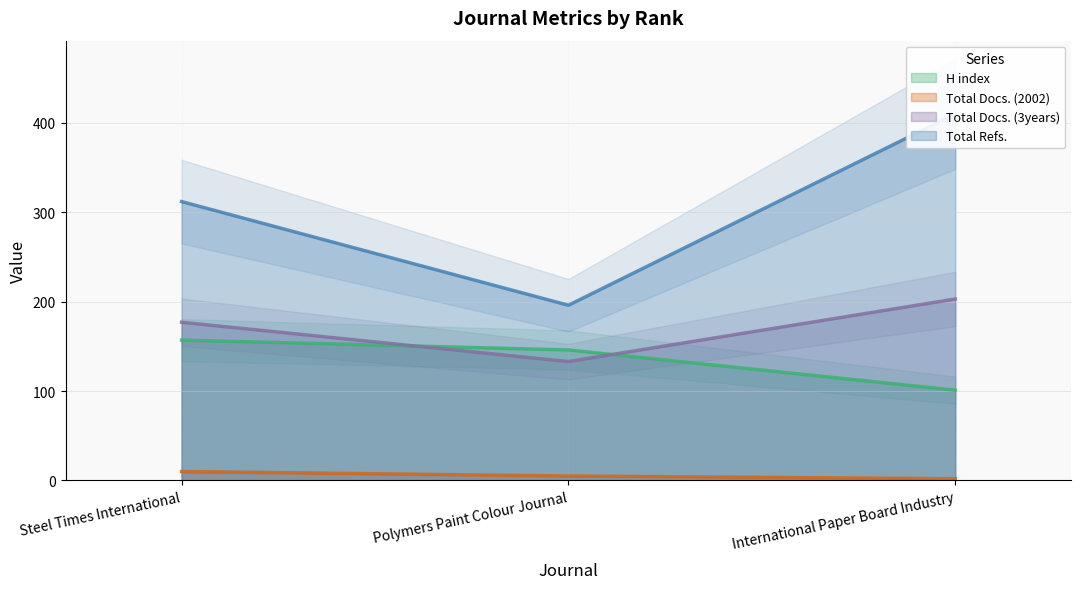

What is the label of the 3rd point from the left?

International Paper Board Industry